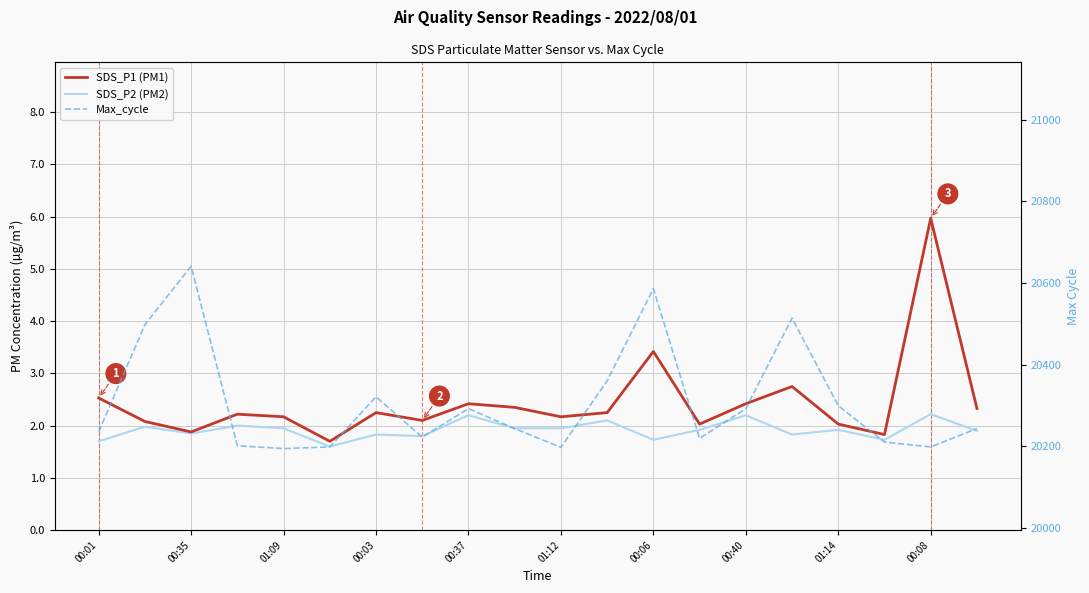

What is the sum of all Max_cycle values?

406163.0